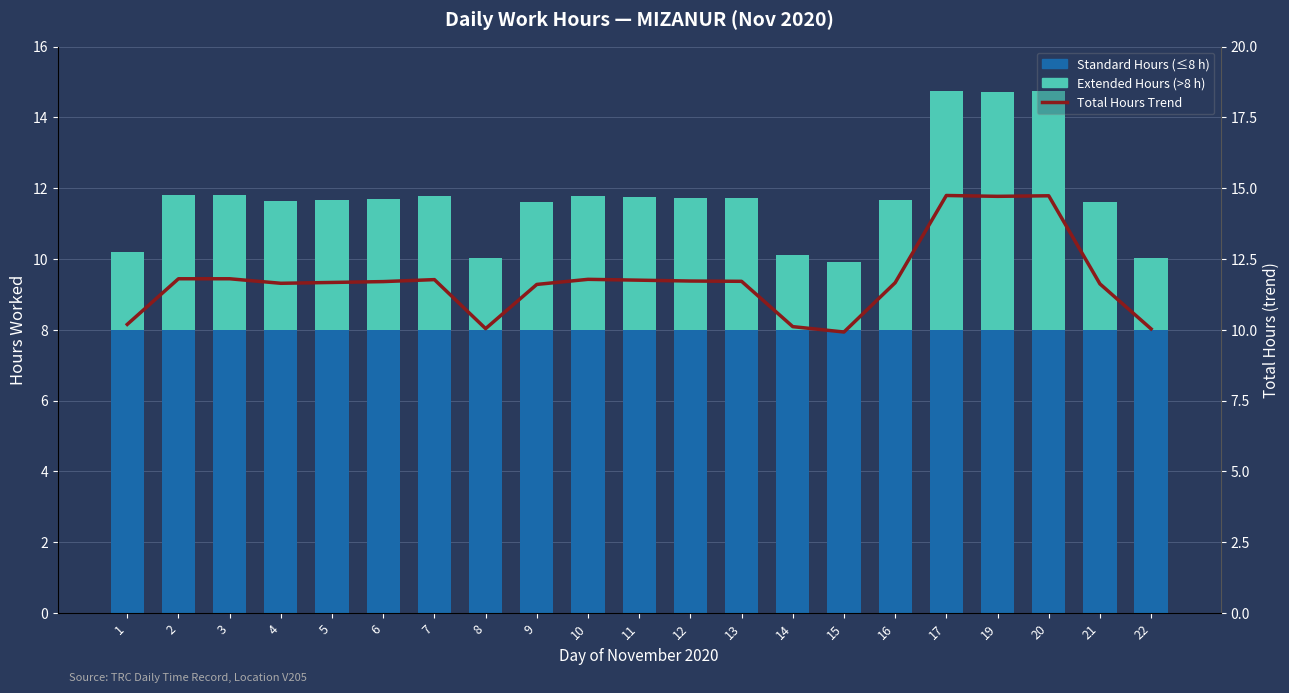

True or false: Total Hours Trend has a value of 16.7 at 15.

False